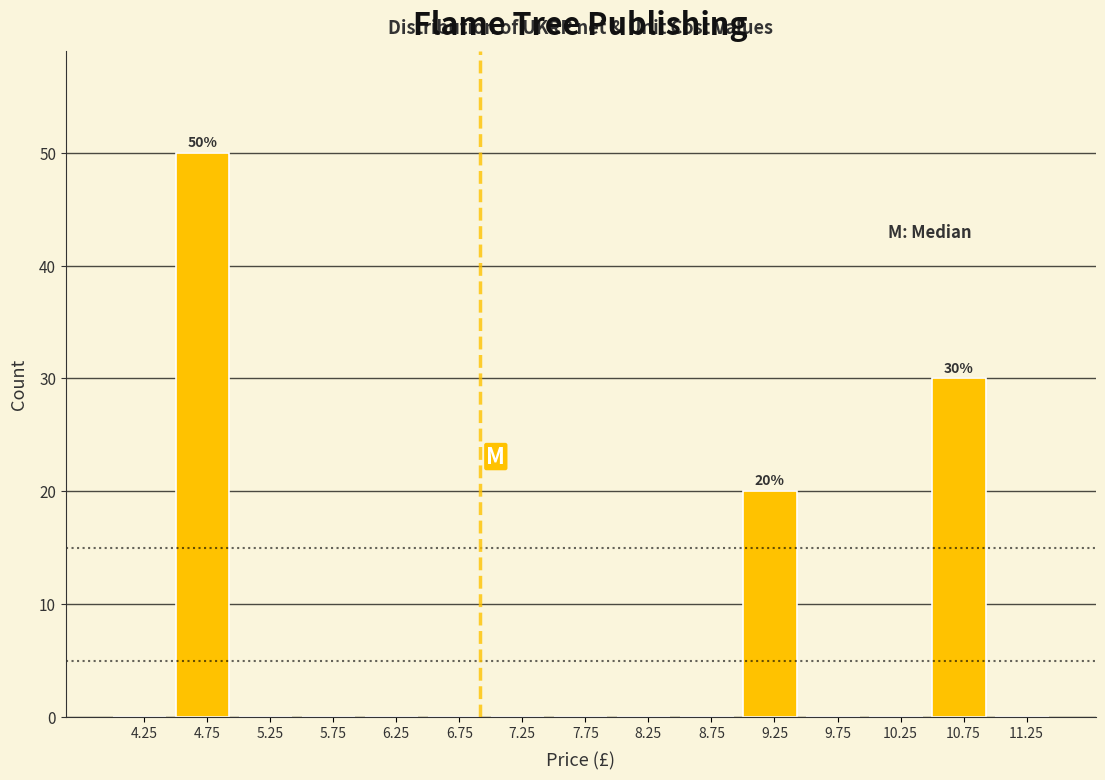

Which range on the x-axis has the tallest bar?

4.5 to 5.0